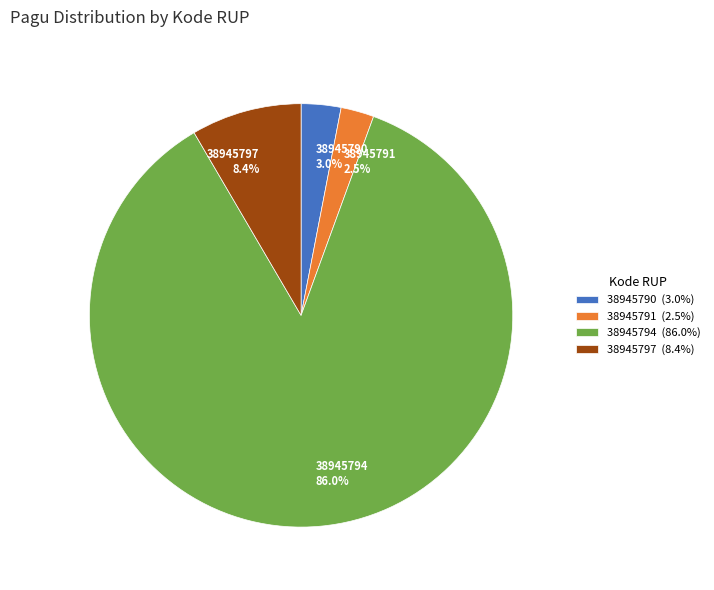

To the nearest percent, what percentage of the pie is 38945790?

3%